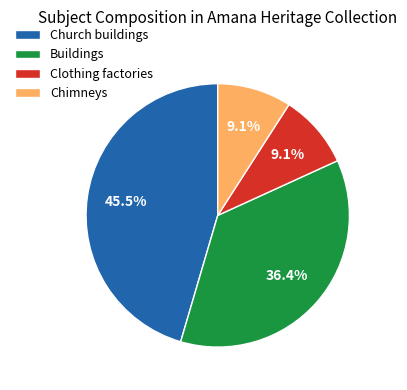

What is the largest slice in the pie chart?

Church buildings